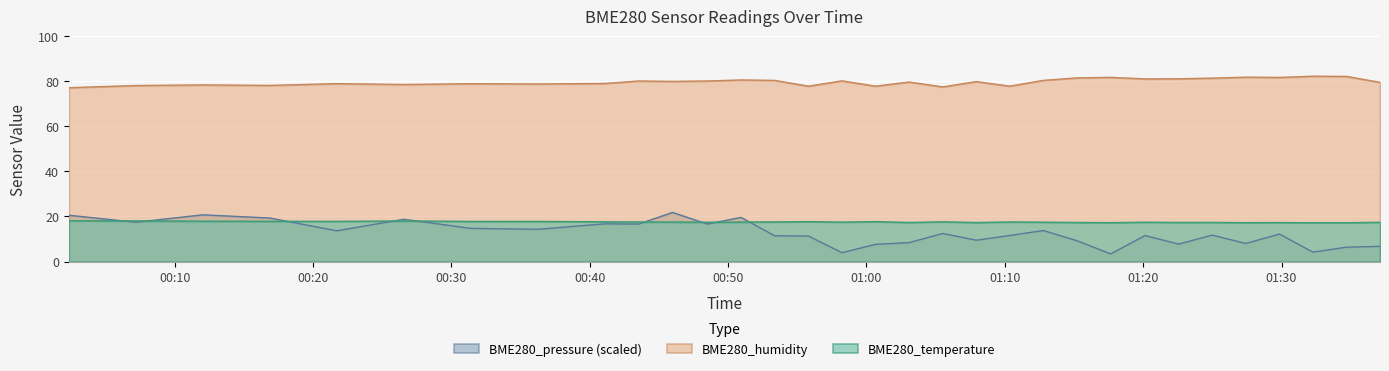

Which label corresponds to the largest value in the chart?

2021/07/18 01:32:16